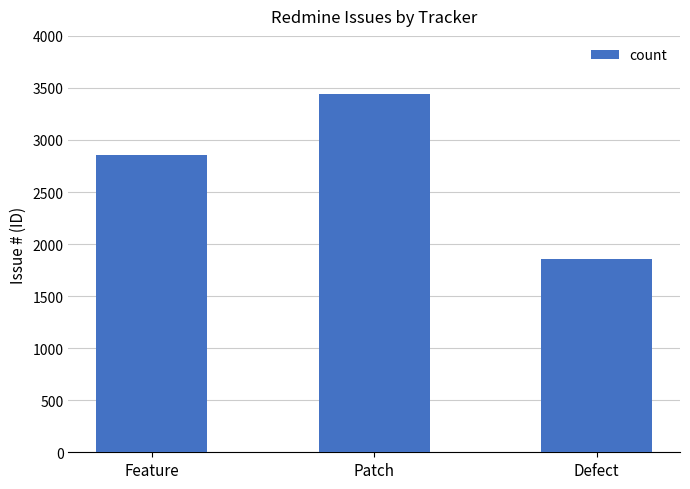

Rank the categories by value from lowest to highest.

Defect, Feature, Patch